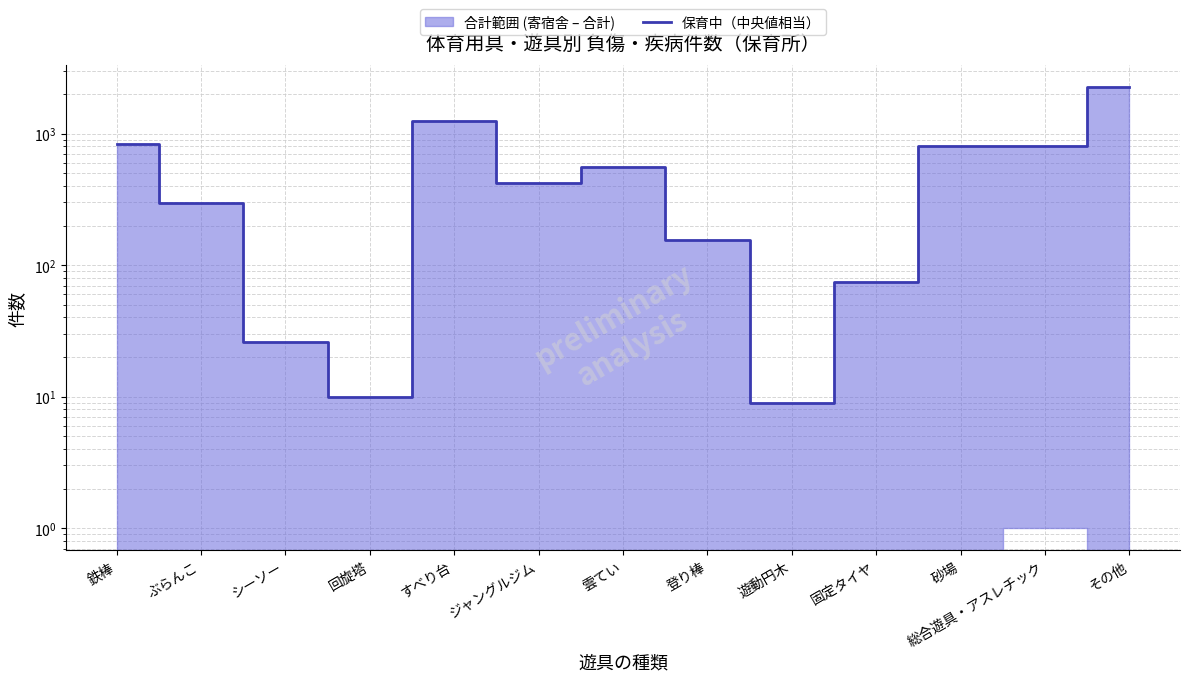

Which category has the highest value across all series?

その他